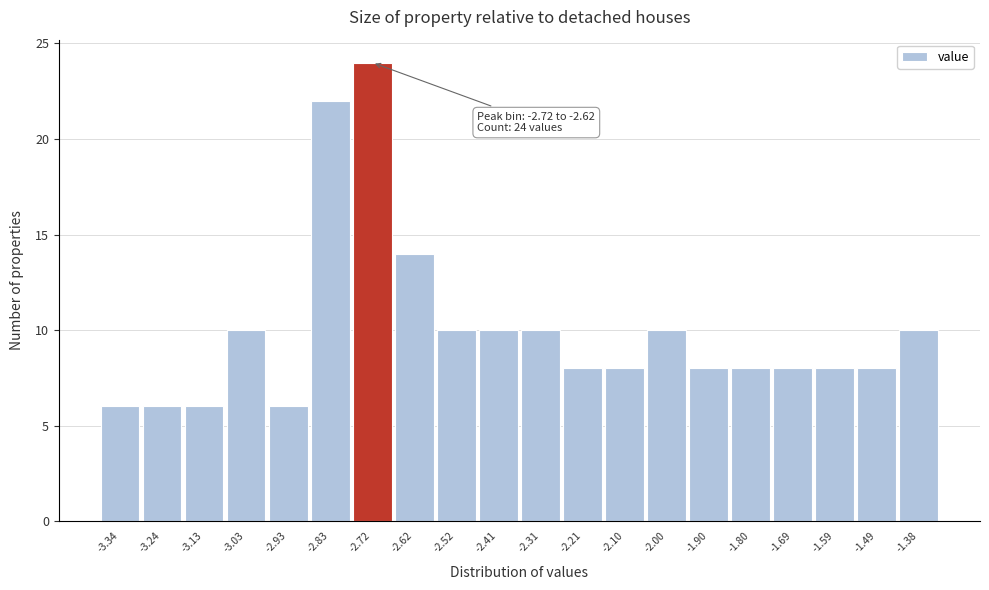

Reading left to right, list all the values displayed in this chart.

-3.34=6	-3.24=6	-3.13=6	-3.03=10	-2.93=6	-2.83=22	-2.72=24	-2.62=14	-2.52=10	-2.41=10	-2.31=10	-2.21=8	-2.10=8	-2.00=10	-1.90=8	-1.80=8	-1.69=8	-1.59=8	-1.49=8	-1.38=10